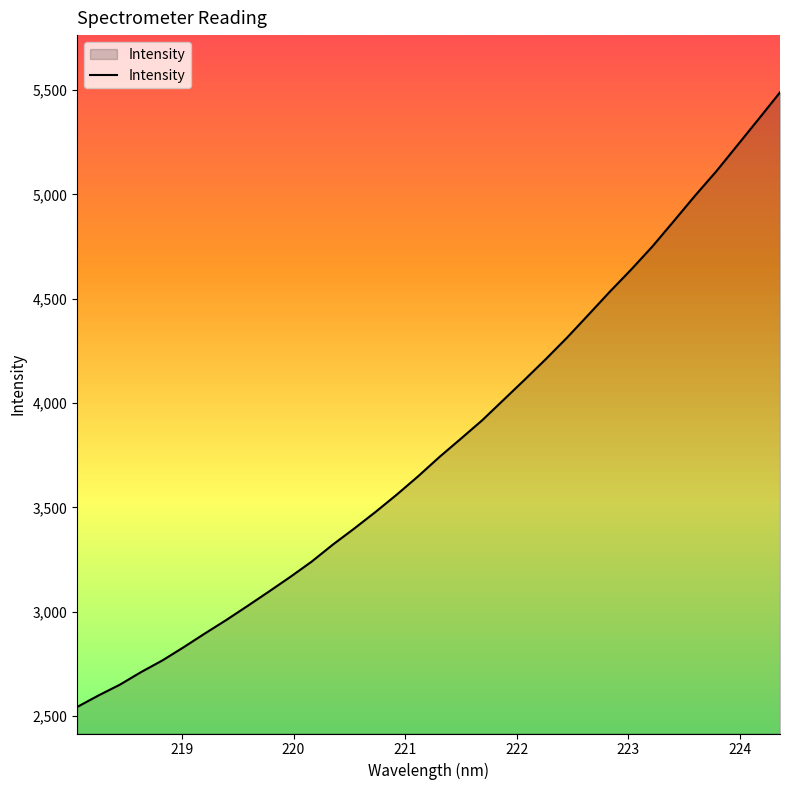

What is the minimum value shown in the chart?

2543.1